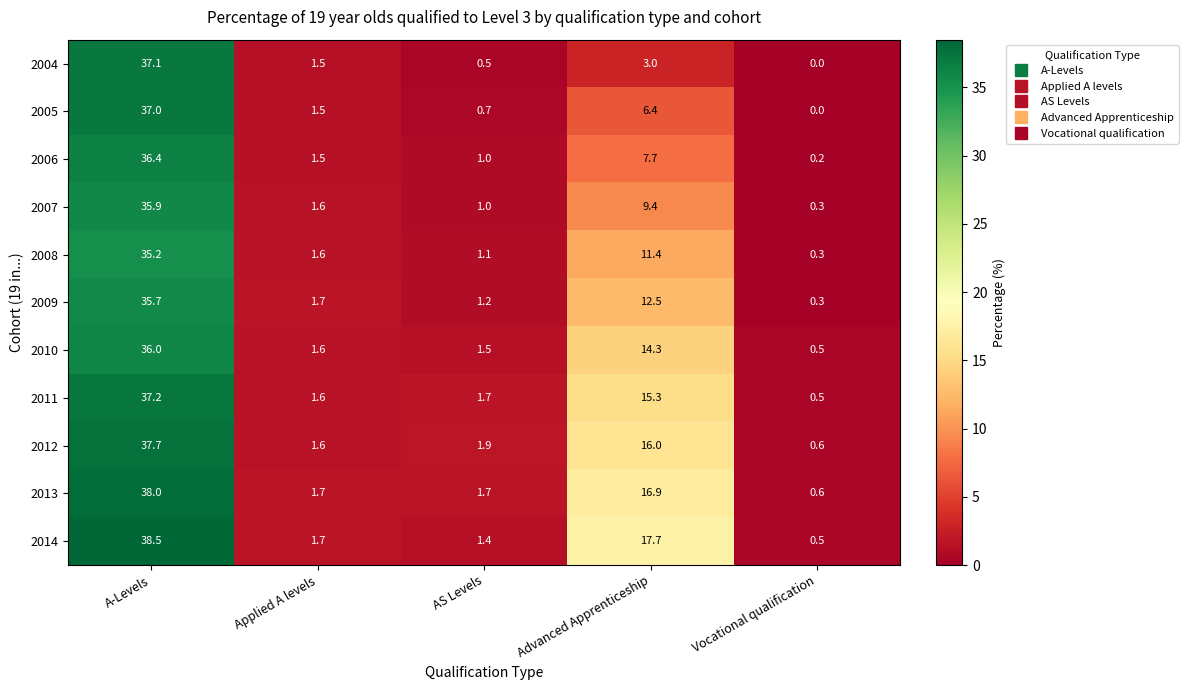

Which category has the lowest value in the 2011 series?

Vocational qualification